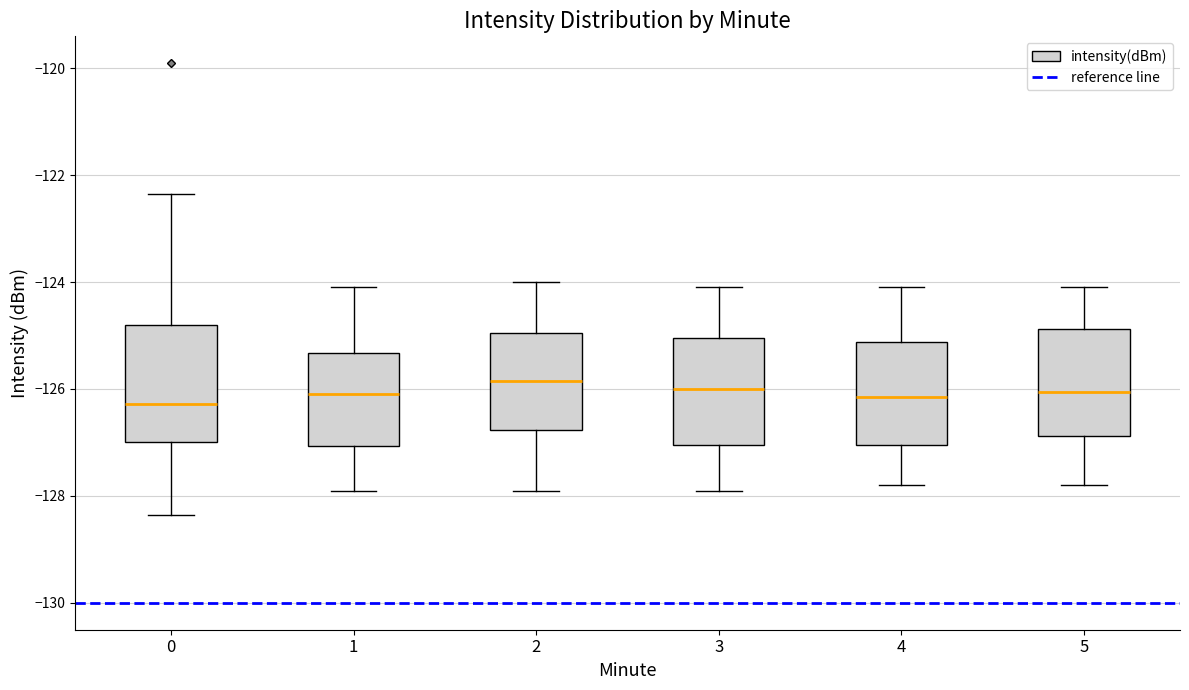

Where does the median line of the box at x = 5 sit on the y-axis? The values are not printed on the chart, so give them approximately, as read against the axis.

-126.0